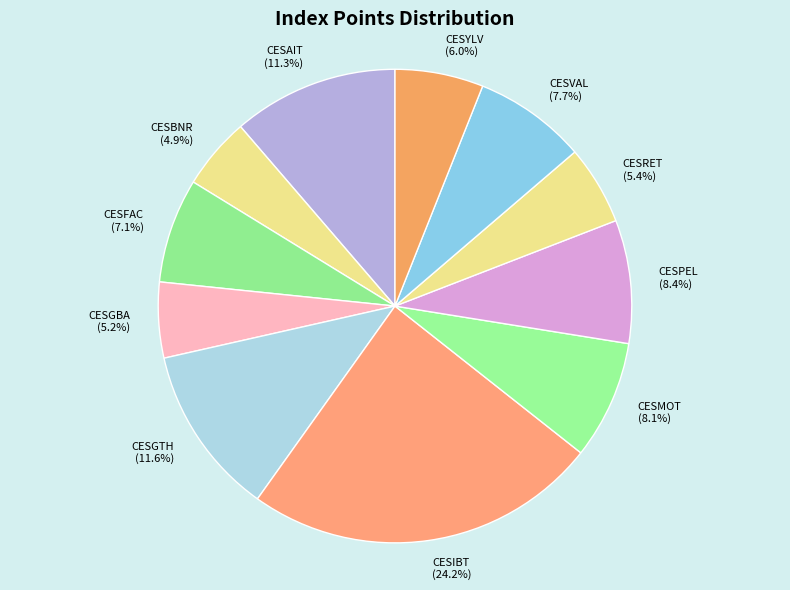

Is CESGBA the majority of the pie?

No